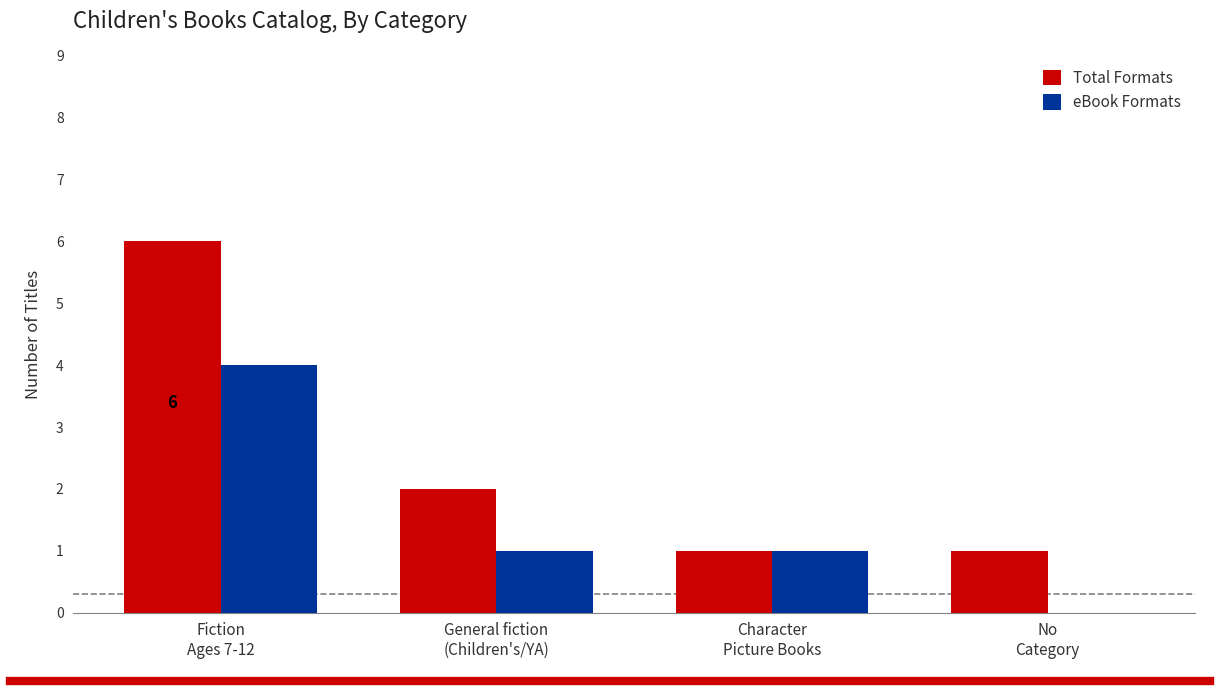

Reading left to right, list all the values displayed in this chart.

Total Formats: Fiction
Ages 7-12=6	General fiction
(Children's/YA)=2	Character
Picture Books=1	No
Category=1
eBook Formats: Fiction
Ages 7-12=4	General fiction
(Children's/YA)=1	Character
Picture Books=1	No
Category=0